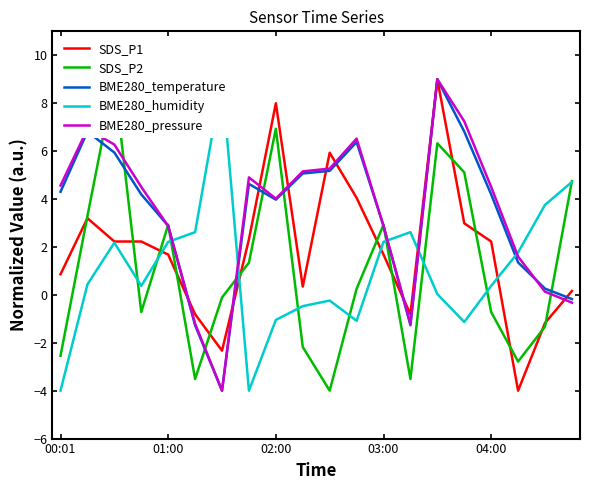

Which series has the largest total across all categories?

BME280_pressure